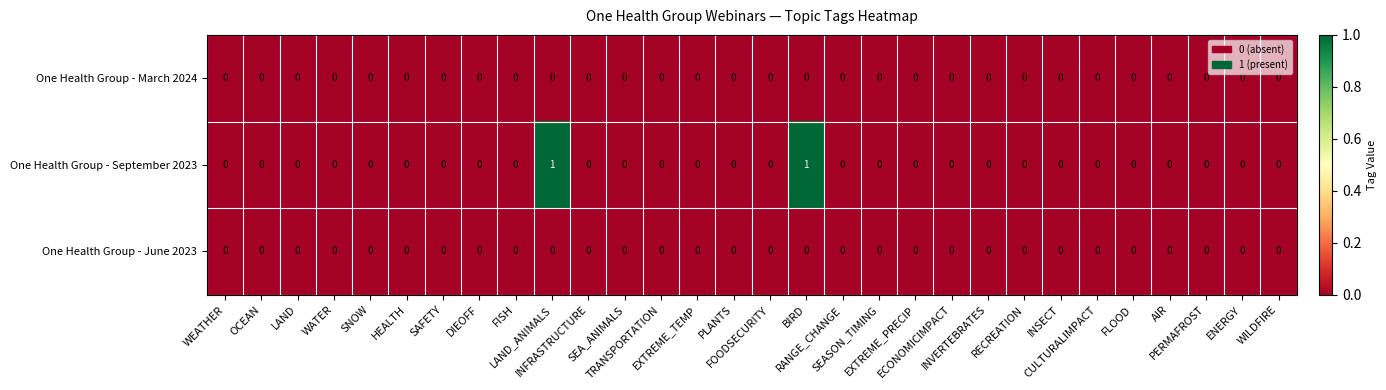

Count the One Health Group - September 2023 values in the range 0 to 1.

30